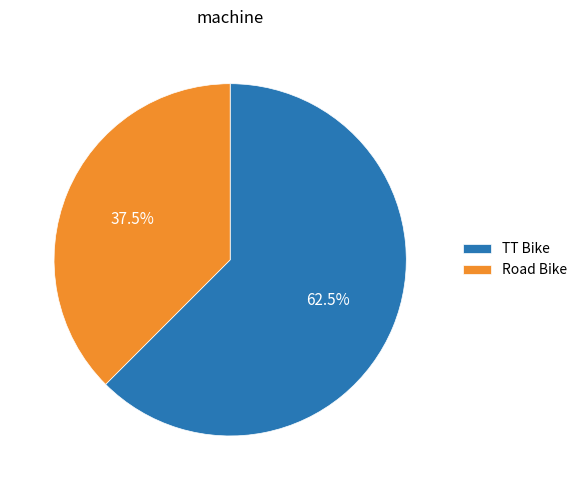

Between Road Bike and TT Bike, which is larger?

TT Bike